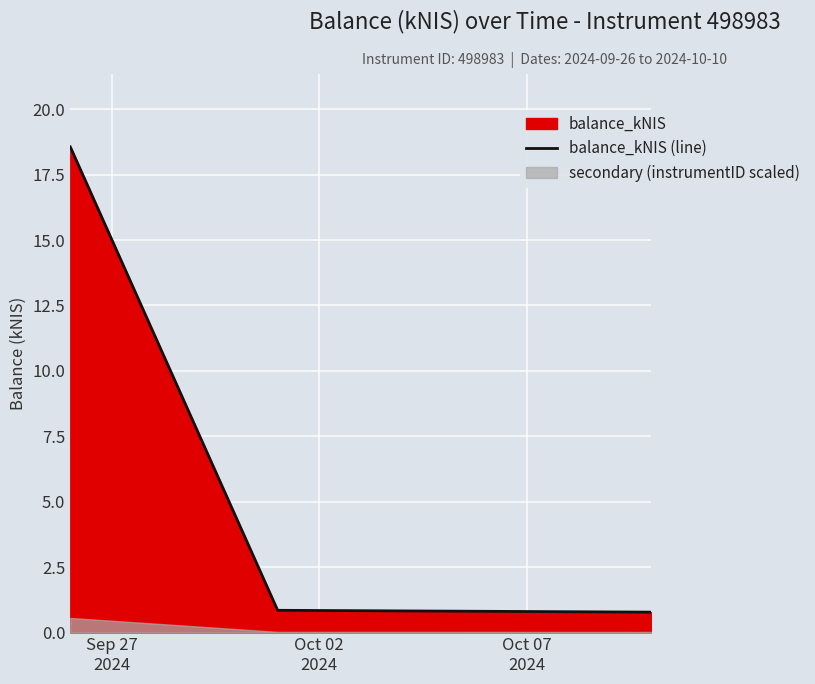

What is the minimum value for balance_kNIS (line)?

0.8